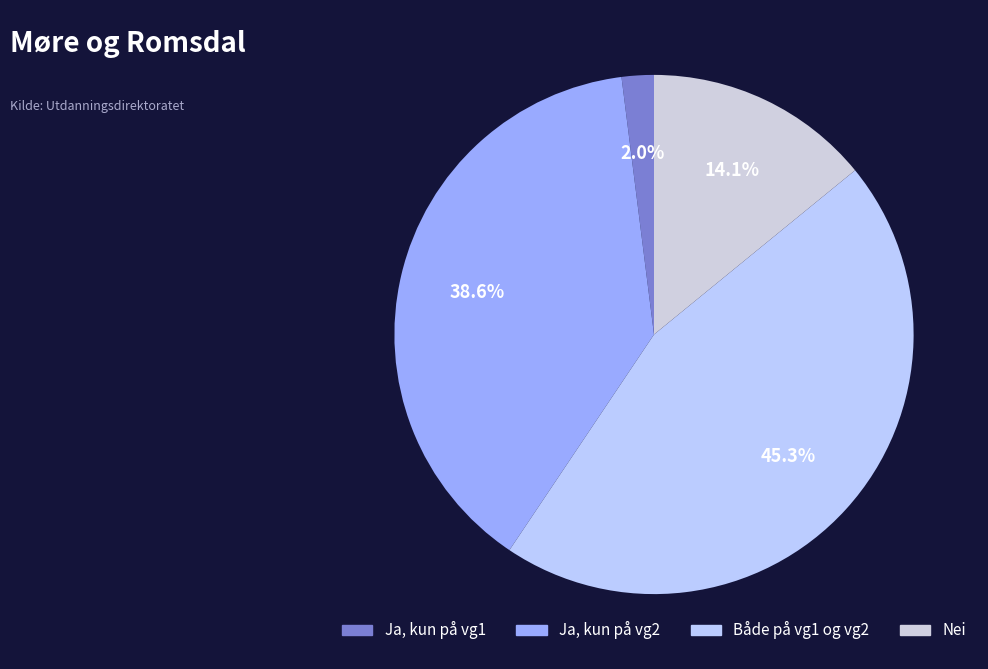

To the nearest percent, what is the average slice percentage?

25%